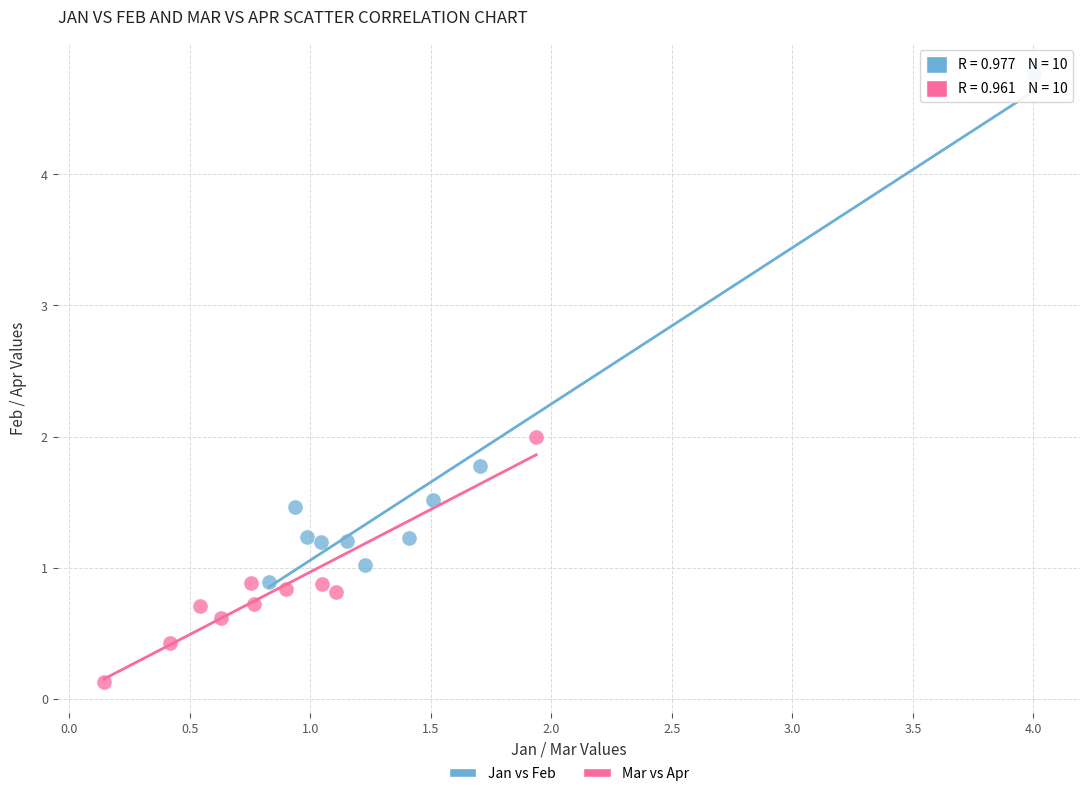

Which series reaches the maximum Y coordinate?

Jan vs Feb